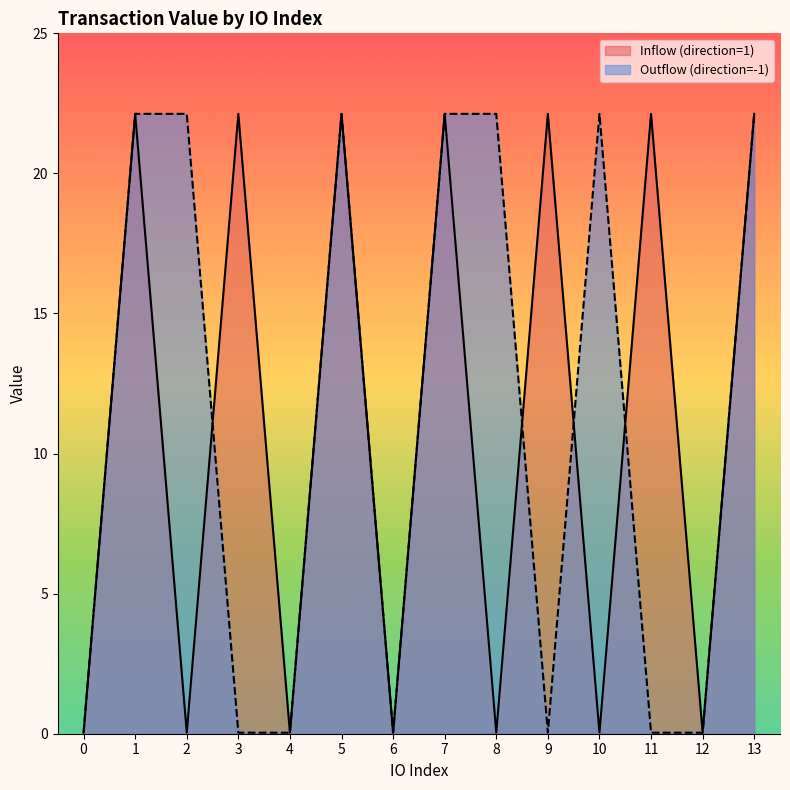

What is the change in value from 3 to 10?

+22.1